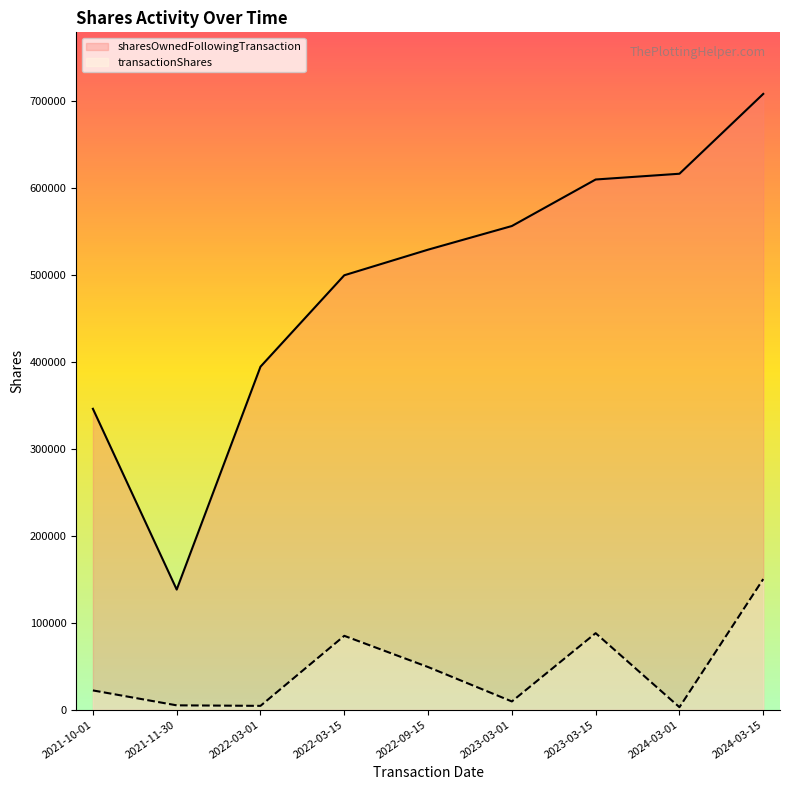

What is the total value across all series at 2021-11-30?

143059